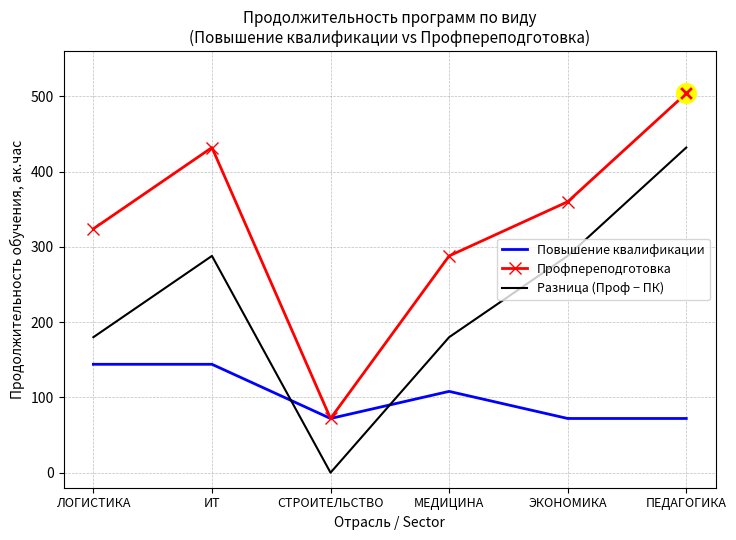

What is the spread (max minus min) of values at ЭКОНОМИКА?

288